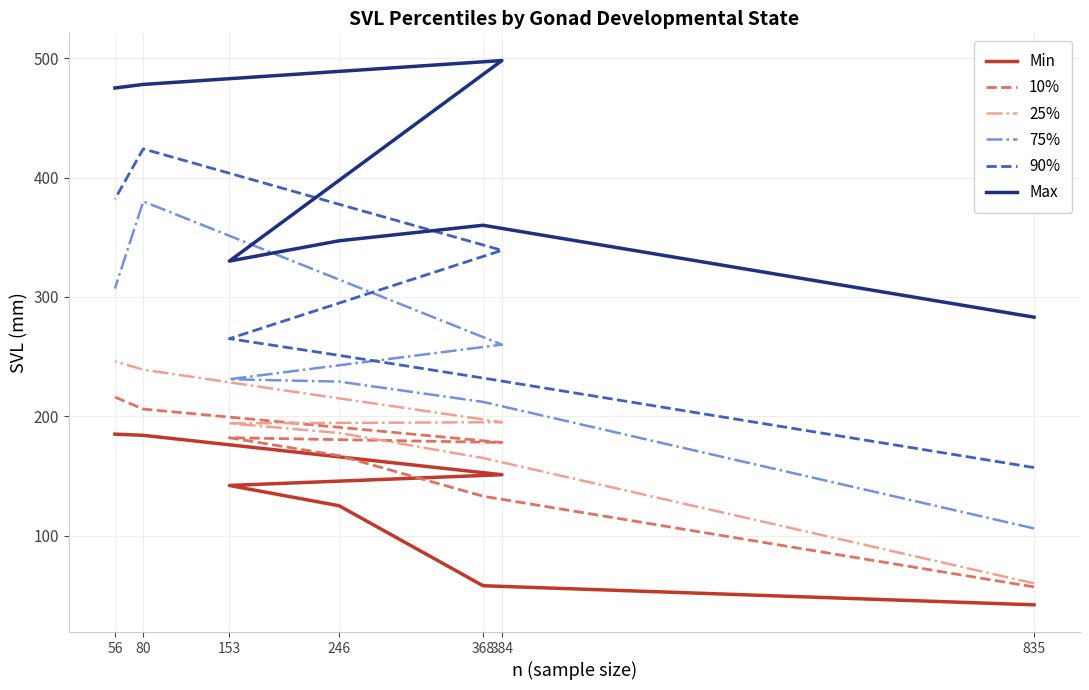

Rank the series by their maximum value, from lowest to highest.

Min, 10%, 25%, 75%, 90%, Max